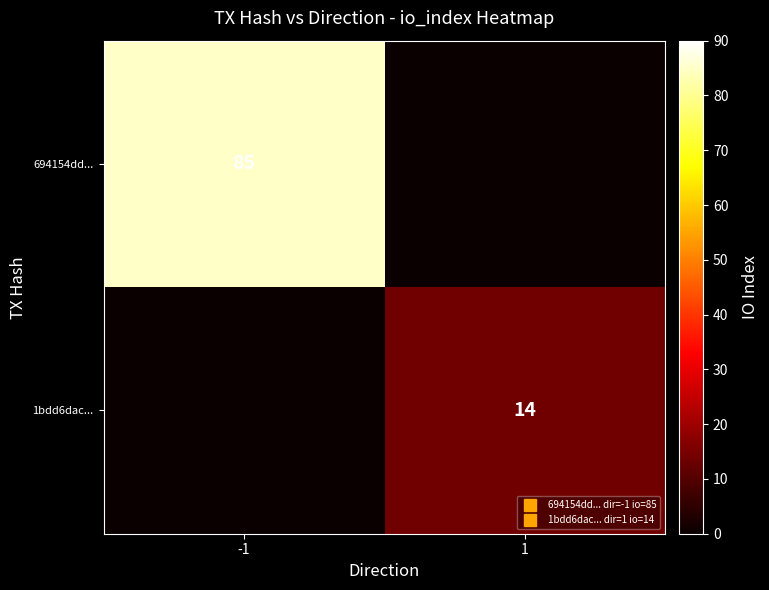

At -1, list the series in order from smallest to largest.

1bdd6dac..., 694154dd...